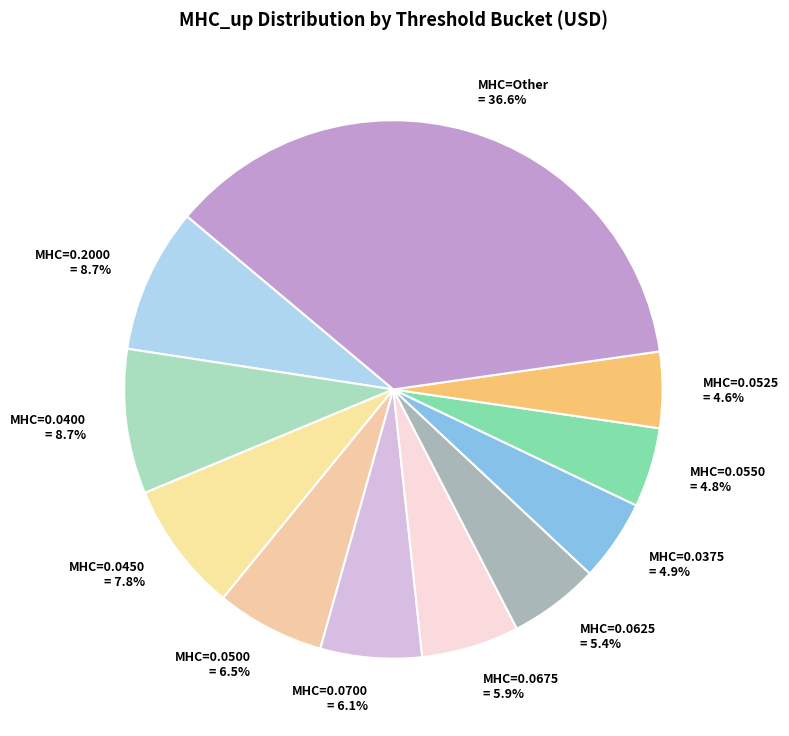

Do MHC=0.0400 and MHC=0.0550 together represent more than half of the pie?

No